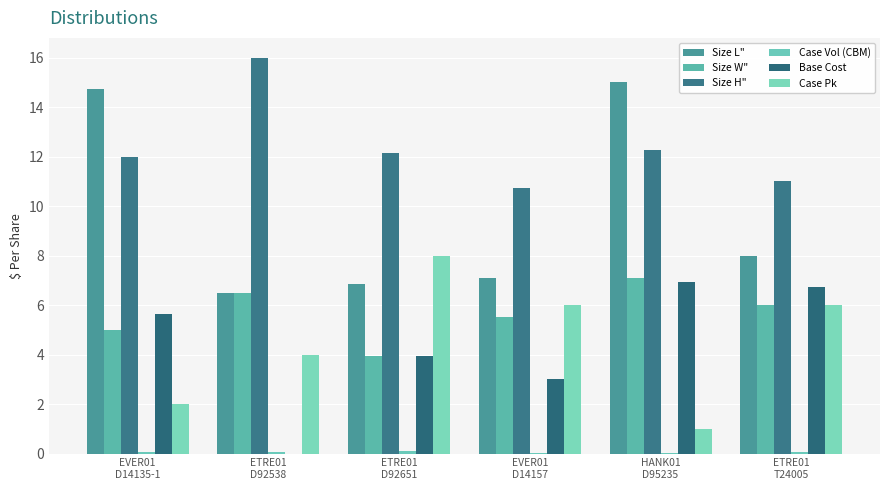

At how many categories does at least one series exceed 8?

6